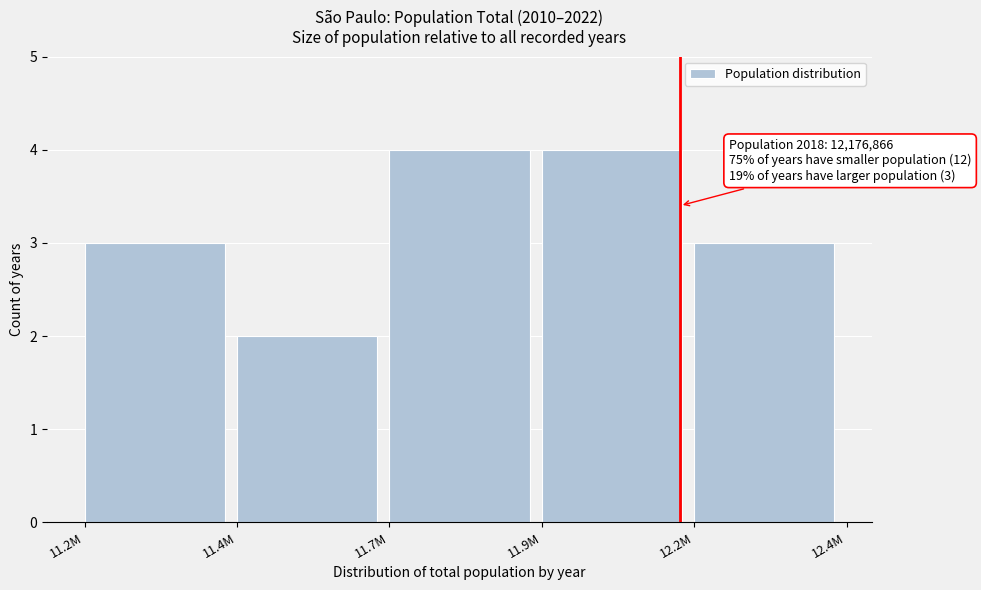

Reading left to right, extract all data points from this chart.

11.2M=3	11.4M=2	11.7M=4	11.9M=4	12.2M=3